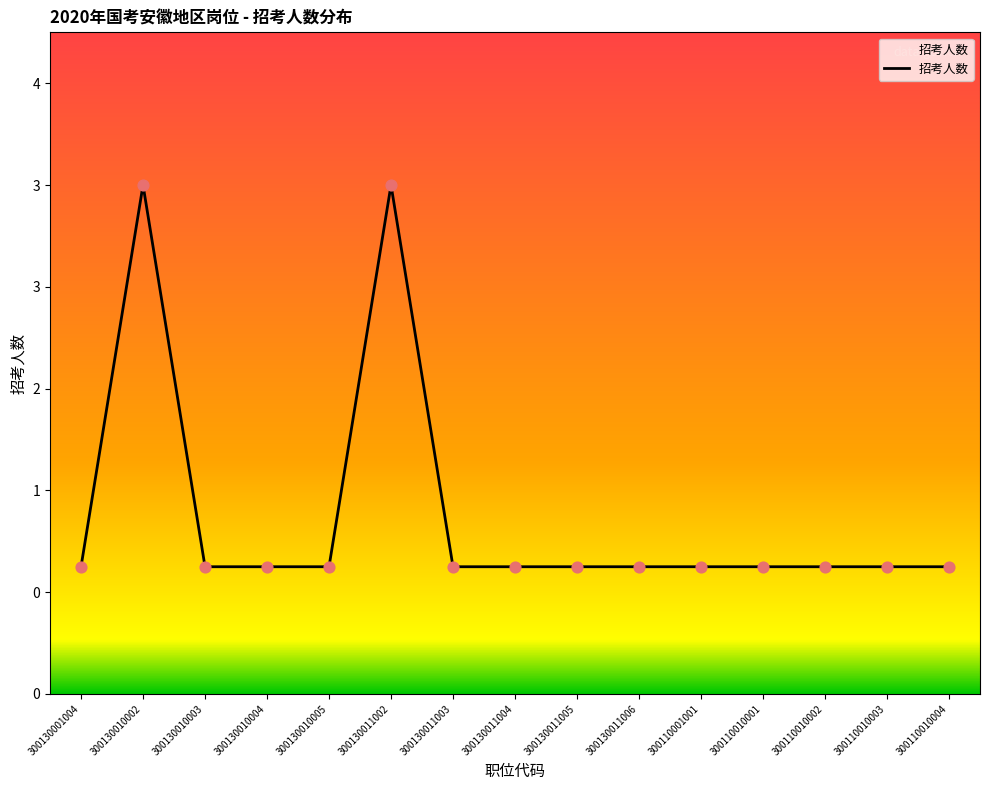

Between 300130001004 and 300110001001, which is larger?

300130001004